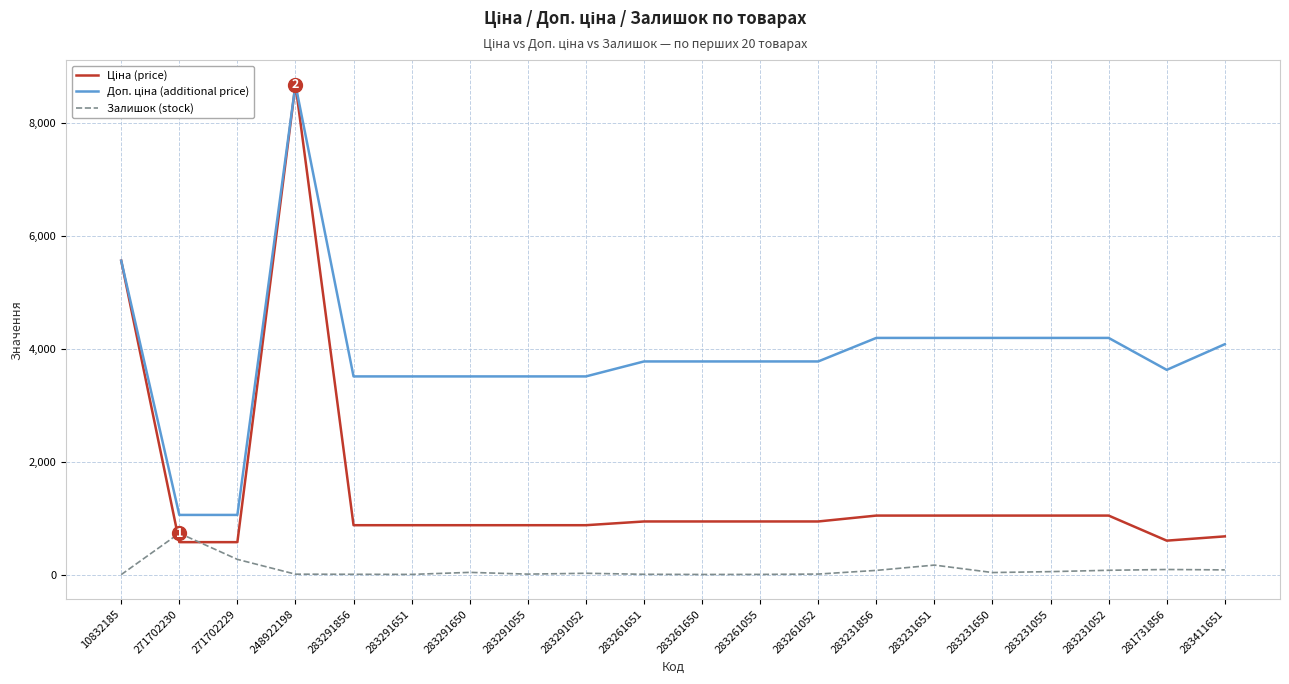

Which category has the highest value across all series?

248922198